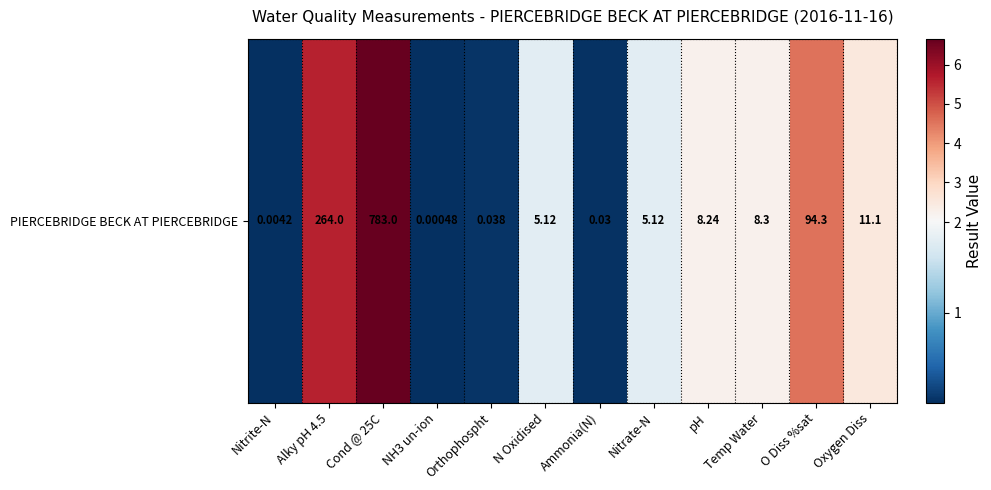

Which category has the highest value across all series?

Cond @ 25C